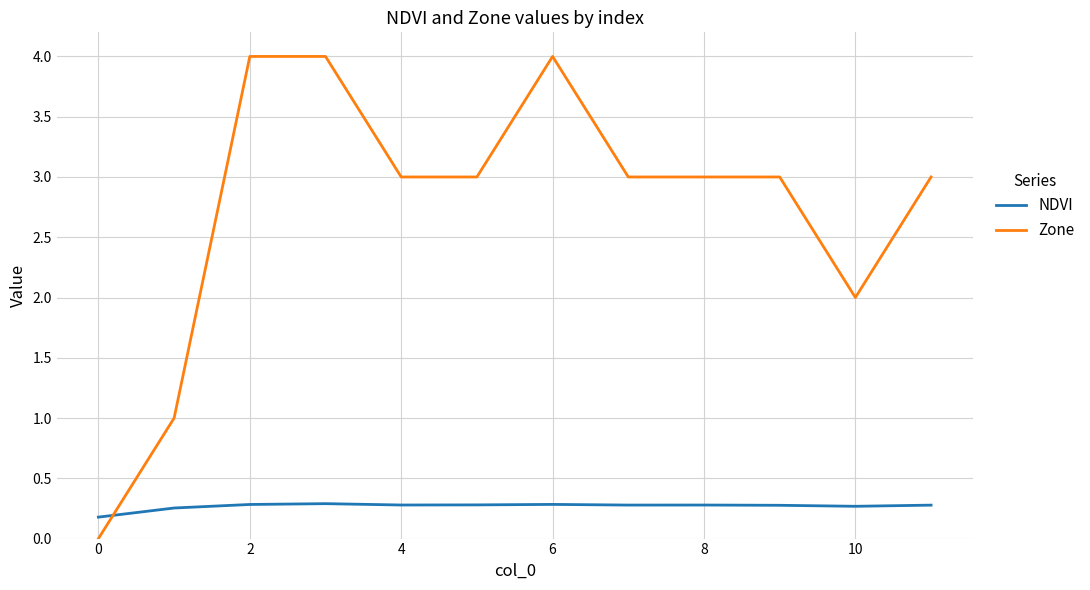

Count the NDVI values in the range 0 to 1.

12